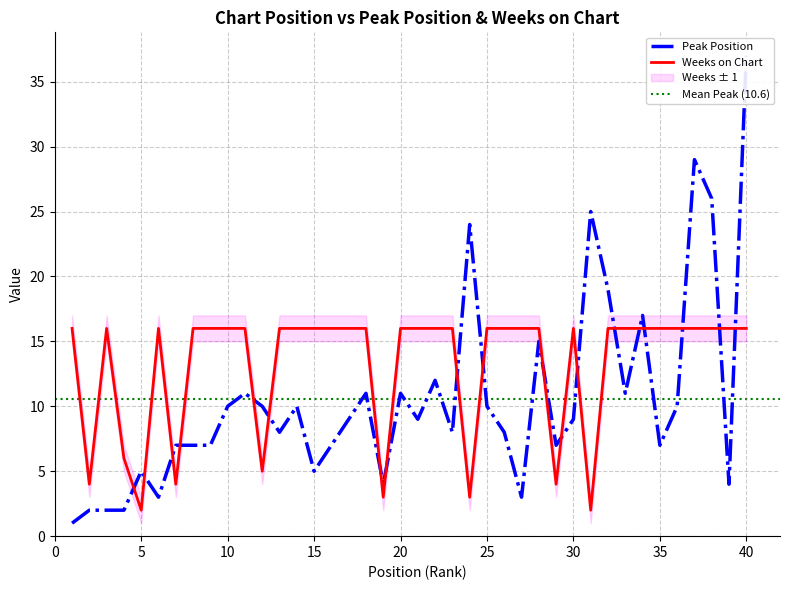

What is the sum of the Weeks on Chart values at 12 and 30?

21